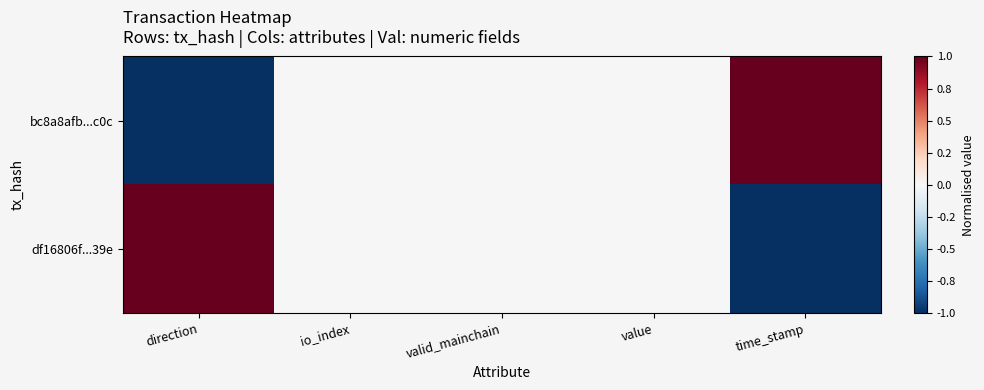

Rank the series at valid_mainchain from highest to lowest value.

bc8a8afb...c0c, df16806f...39e